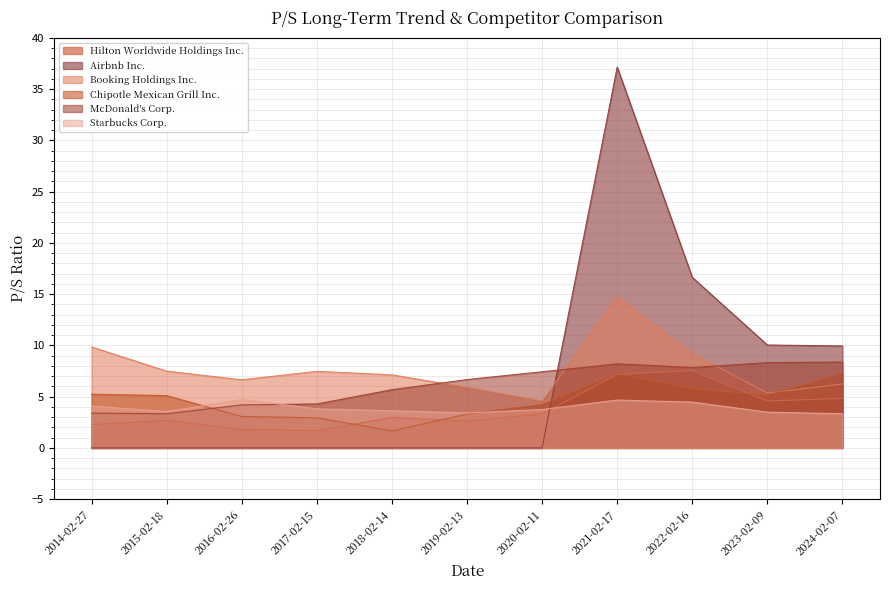

Which series has the widest spread of values?

Airbnb Inc.